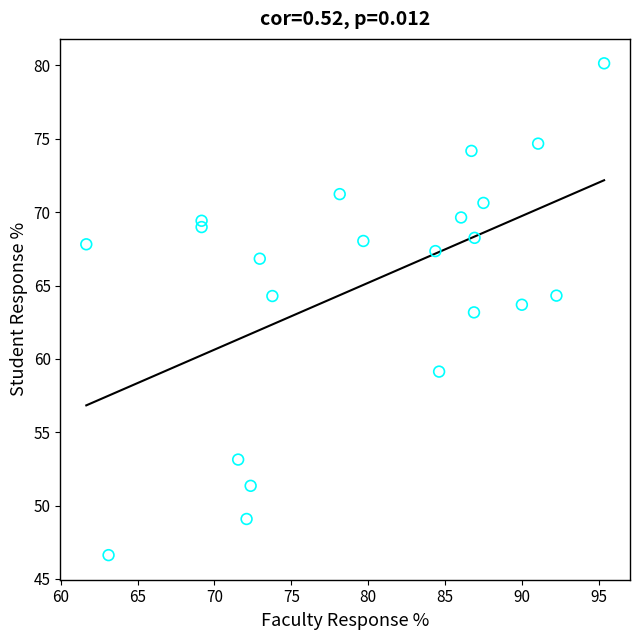

What is the range of X values (max minus min)?

33.7